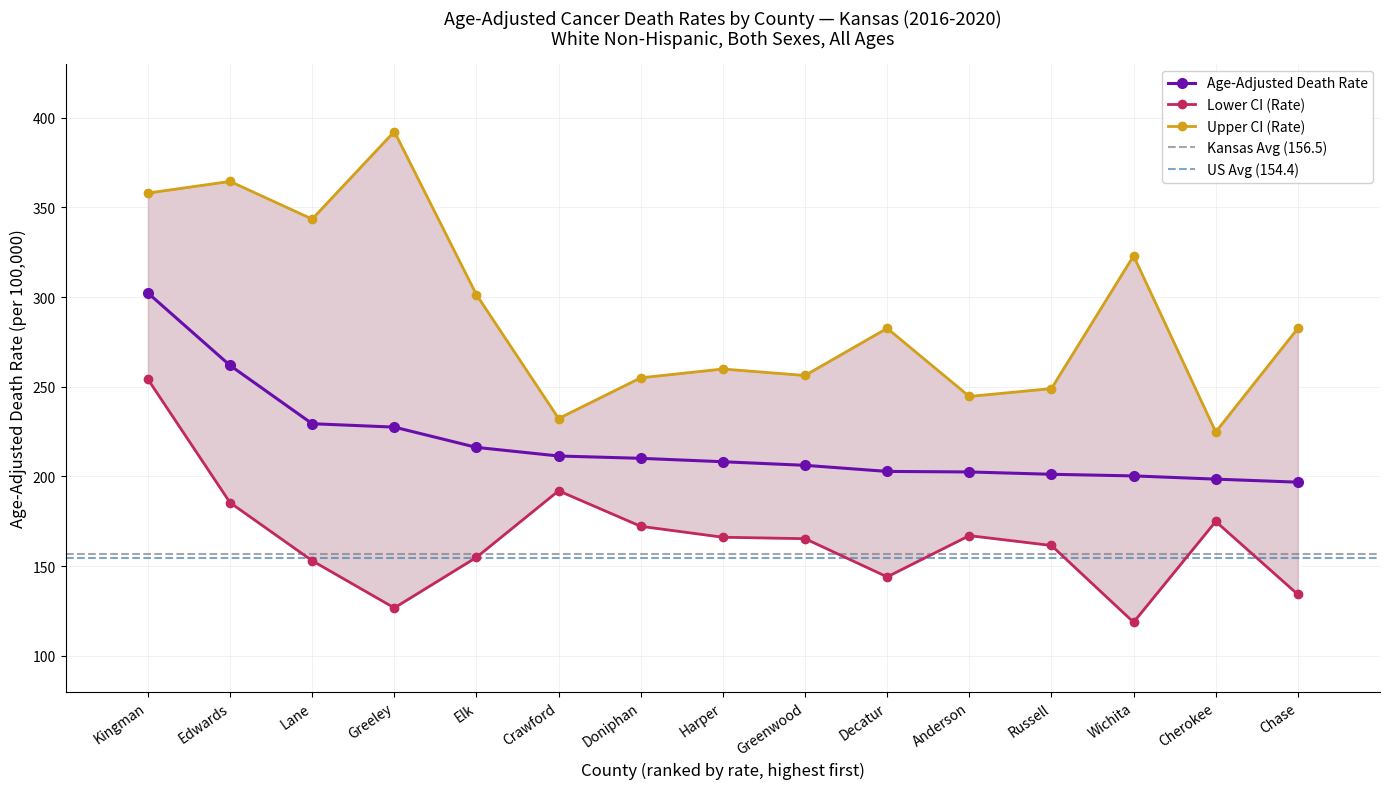

How many data points in Lower CI (Rate) are above 165?

8